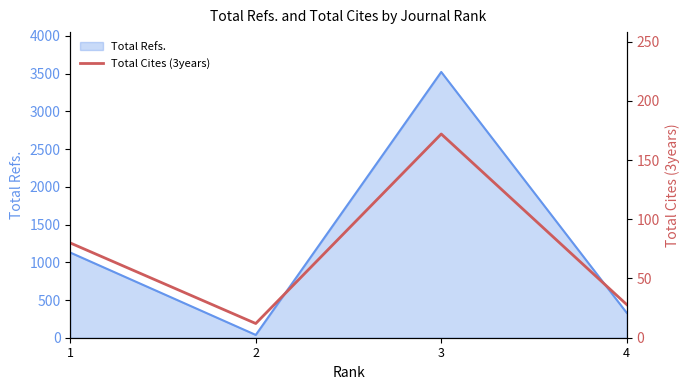

Which has a higher value, 1 or 2?

1